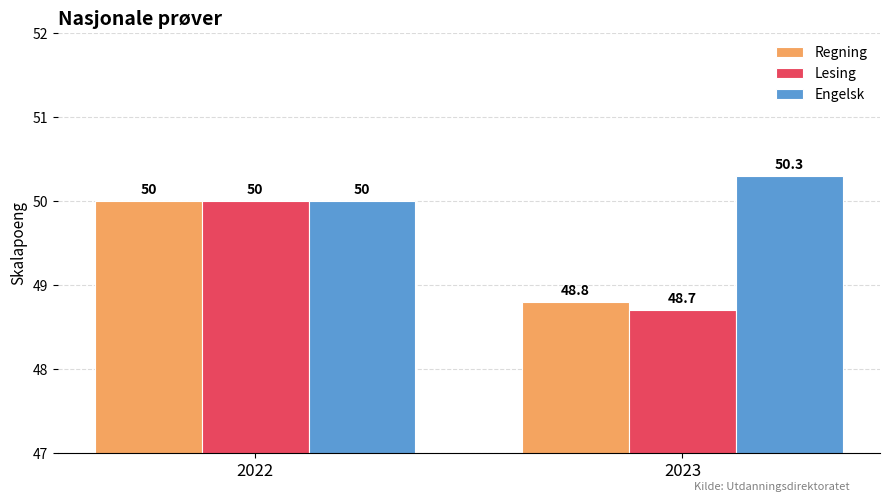

List the labels in order of Regning value, smallest first.

2023, 2022